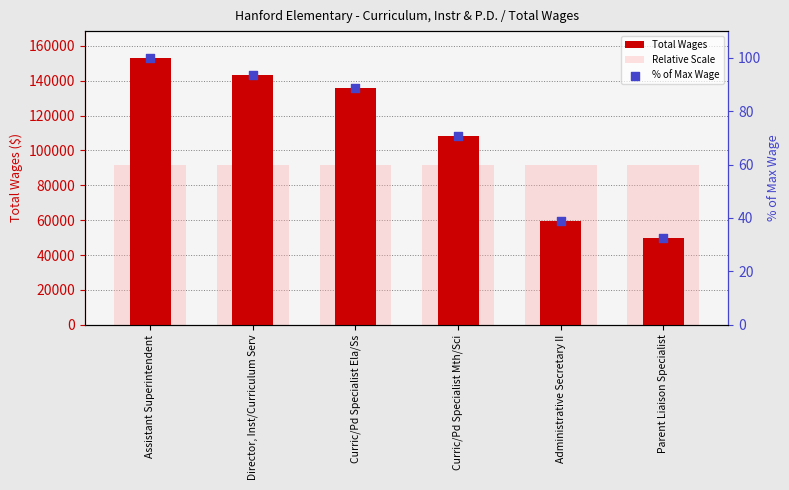

Is the value of % of Max Wage at Parent Liaison Specialist greater than the value of Total Wages at Administrative Secretary II?

No